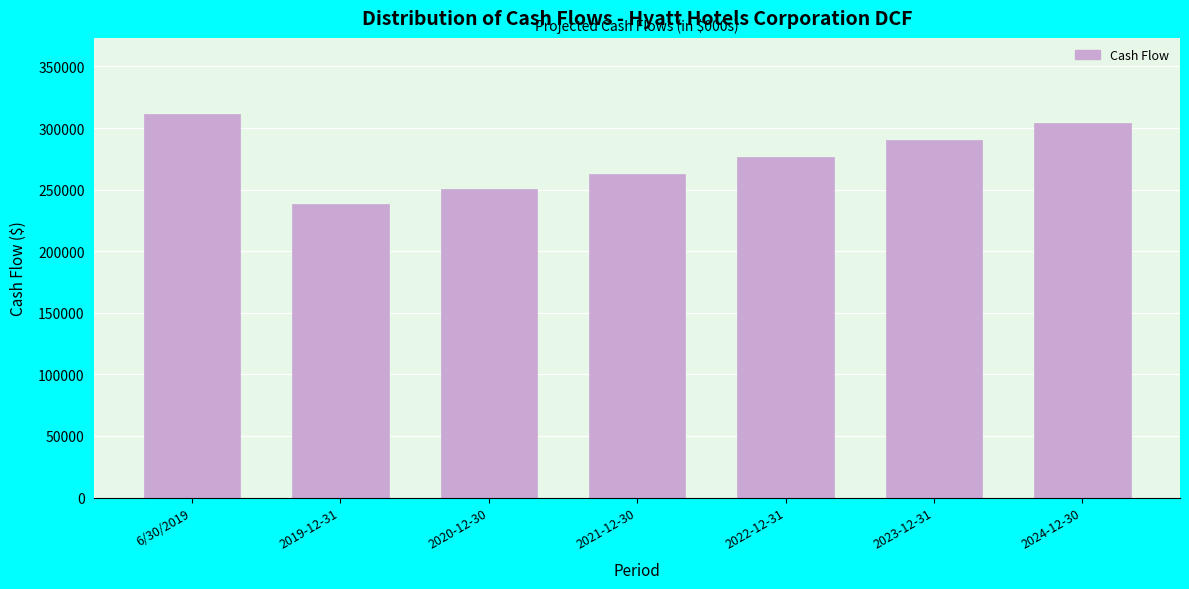

Reading left to right, list all the values displayed in this chart.

6/30/2019=311000.0	2019-12-31=238492.8	2020-12-30=250417.4	2021-12-30=262938.3	2022-12-31=276085.2	2023-12-31=289889.5	2024-12-30=304384.0